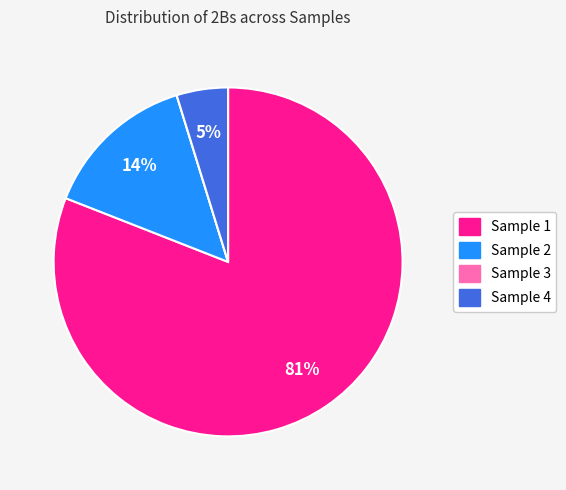

Which slice is the largest?

Sample 1